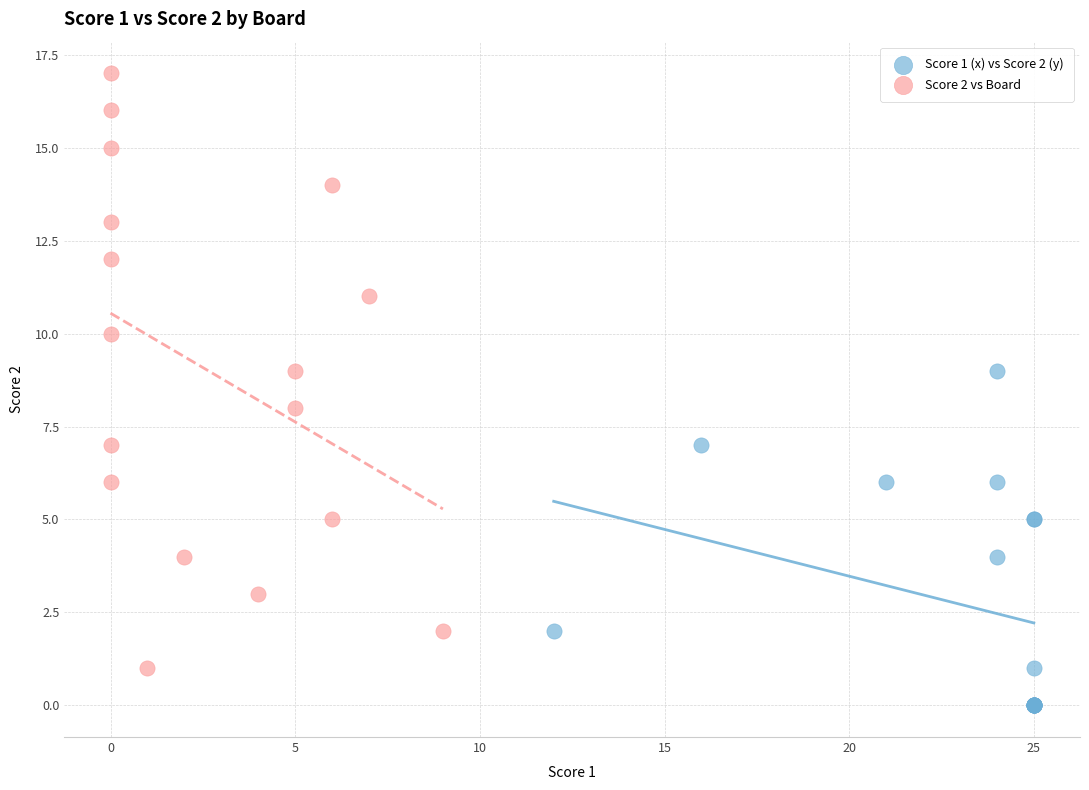

Which series contains the highest Y value?

Score 2 vs Board